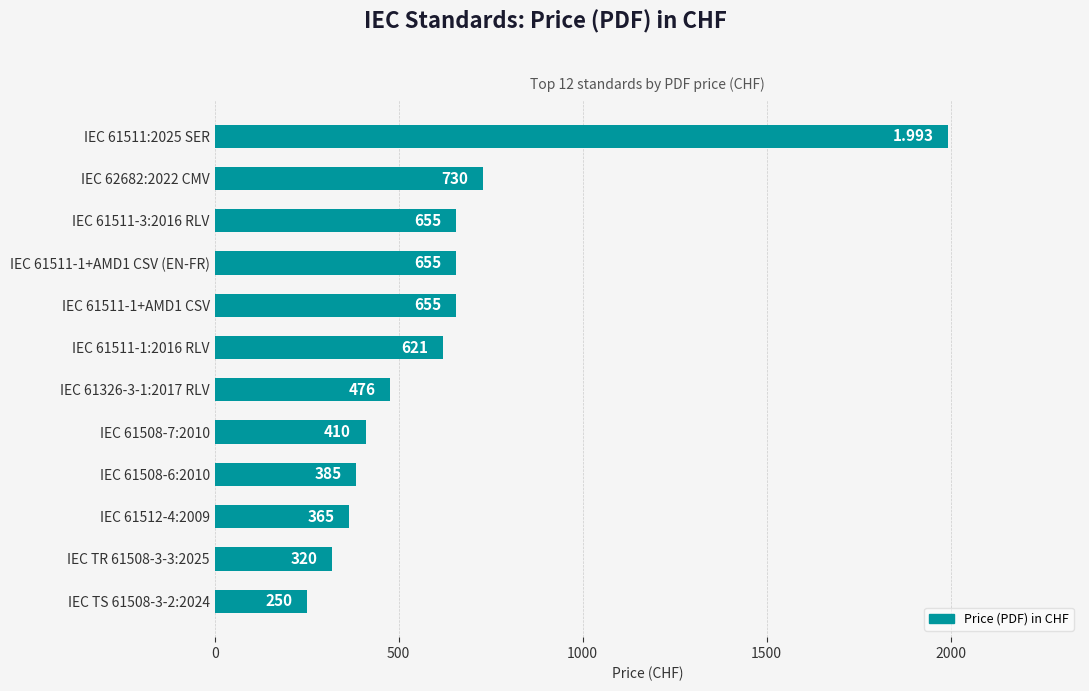

Count the number of categories in the chart.

12